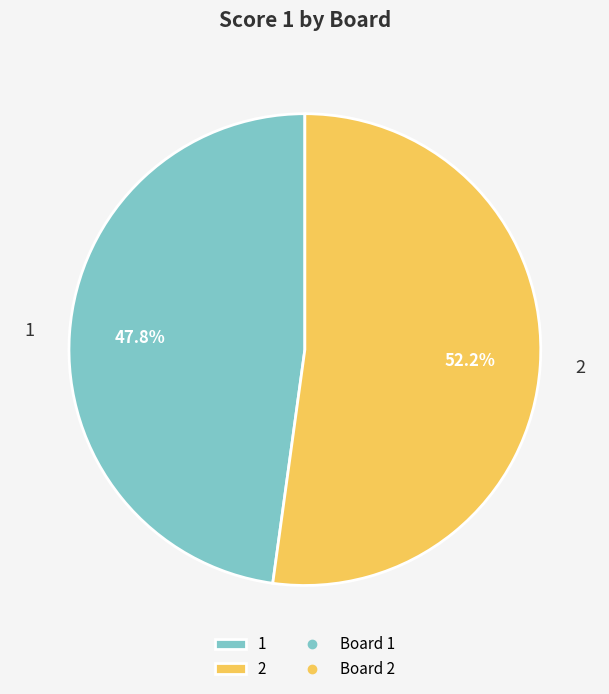

Is it true that 2 is 52% of the pie?

True